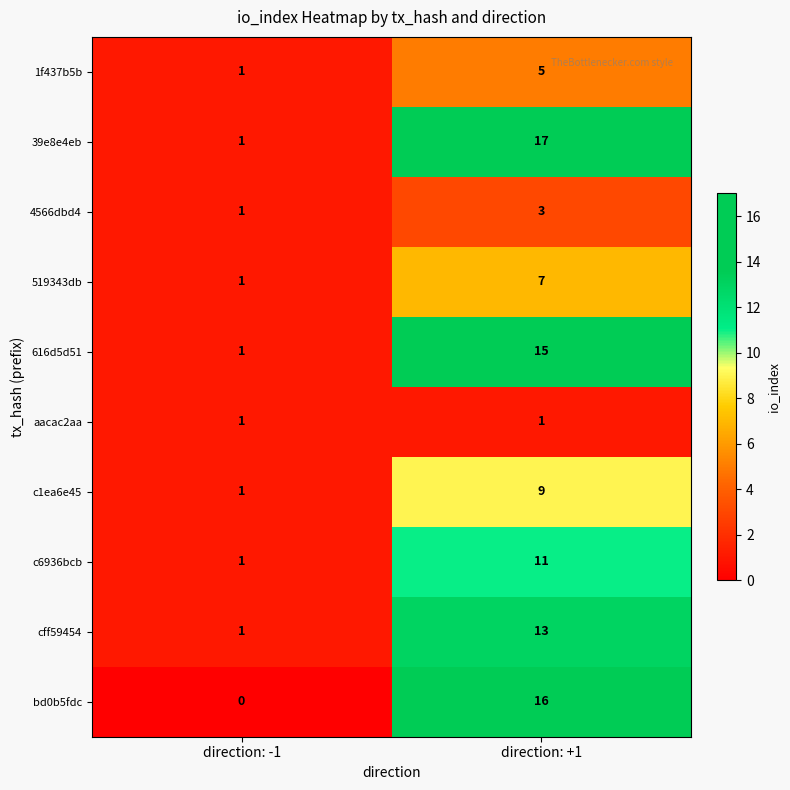

What is the difference between the maximum and minimum values in the 616d5d51 series?

14